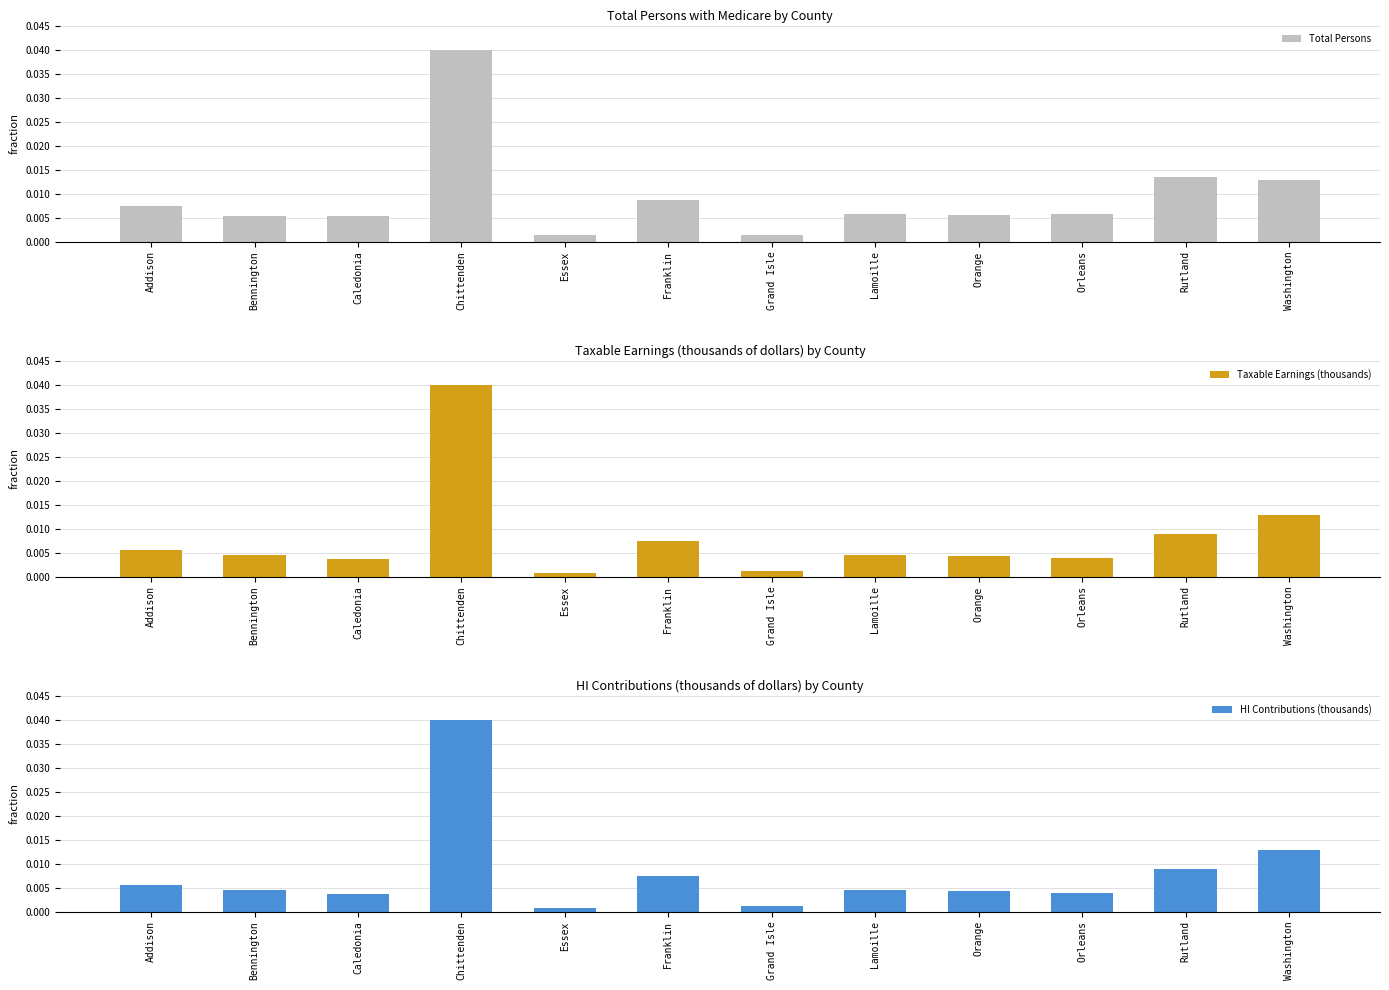

Which category has the highest value in the Total Persons series?

Chittenden